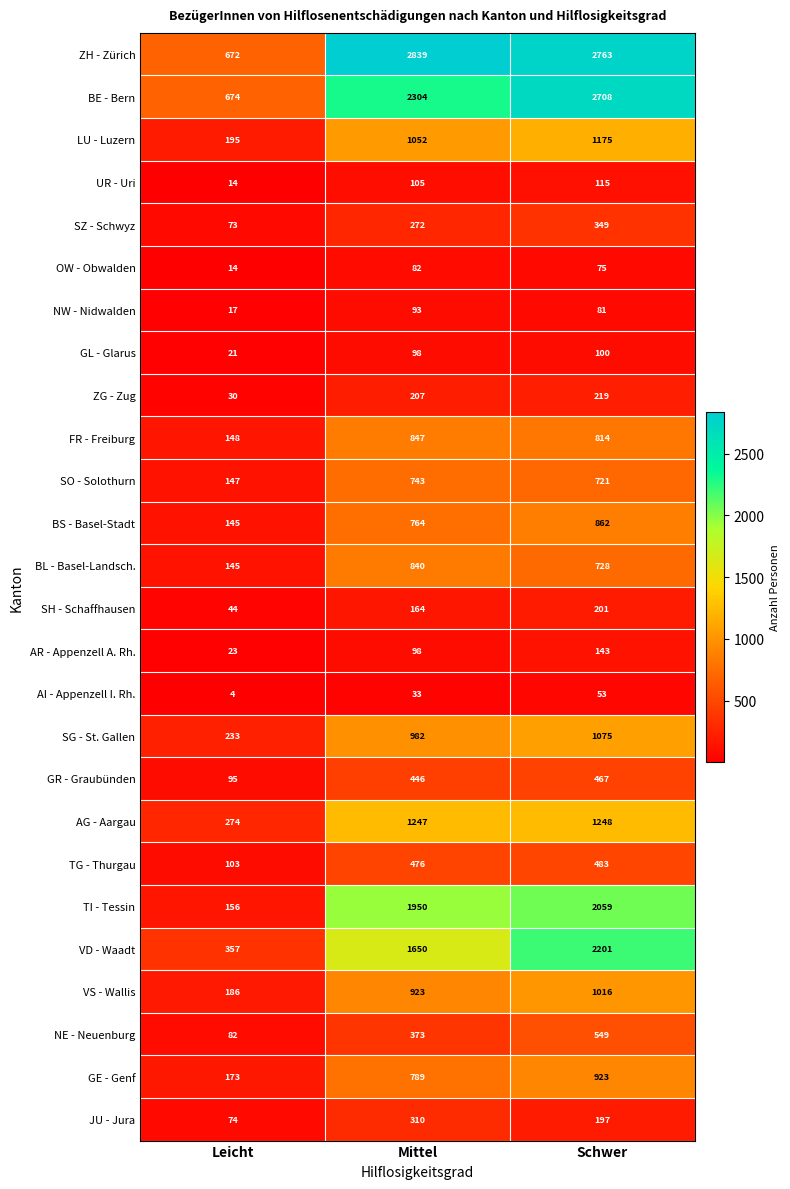

What value does the SO - Solothurn series have at Mittel?

743